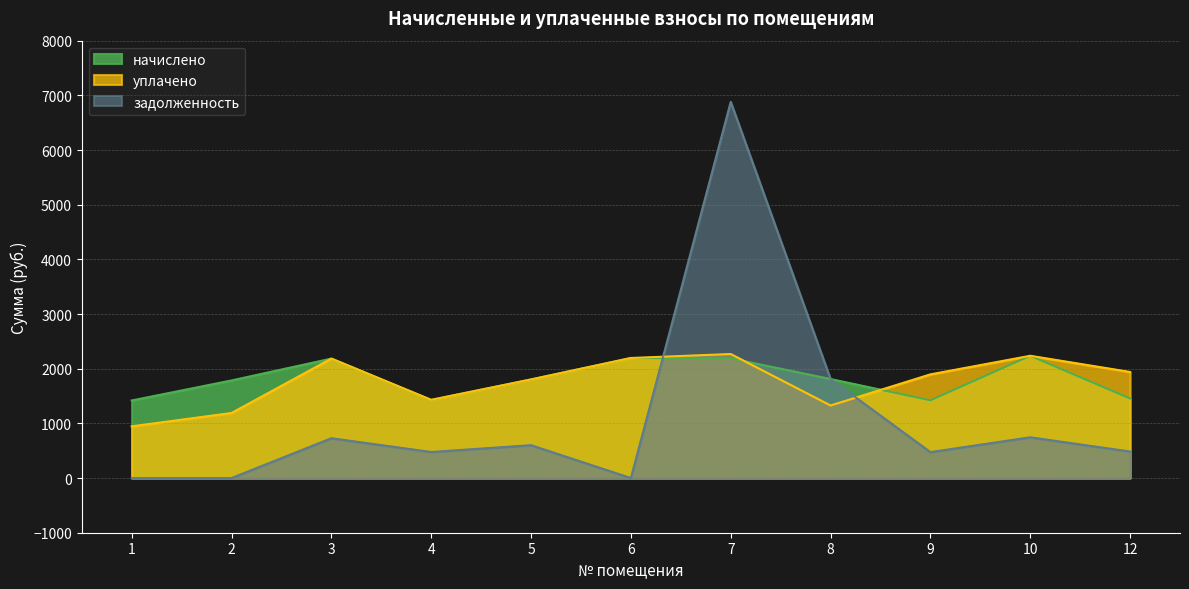

How many interior local valleys does the начислено series have?

2